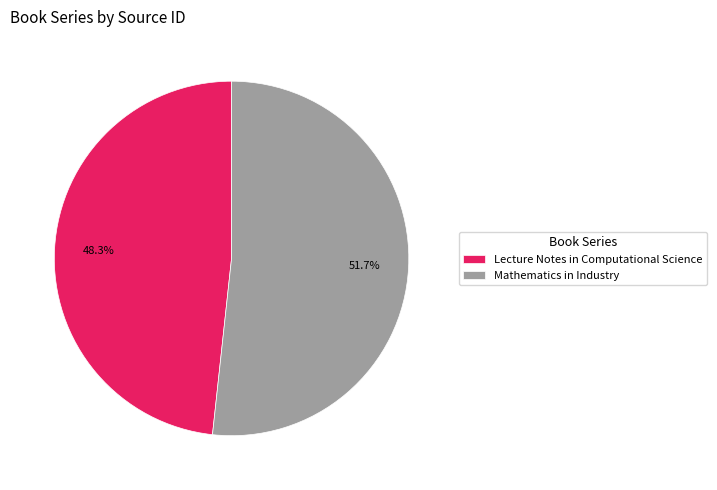

To the nearest percent, what percentage of the pie is Lecture Notes in Computational Science?

48%